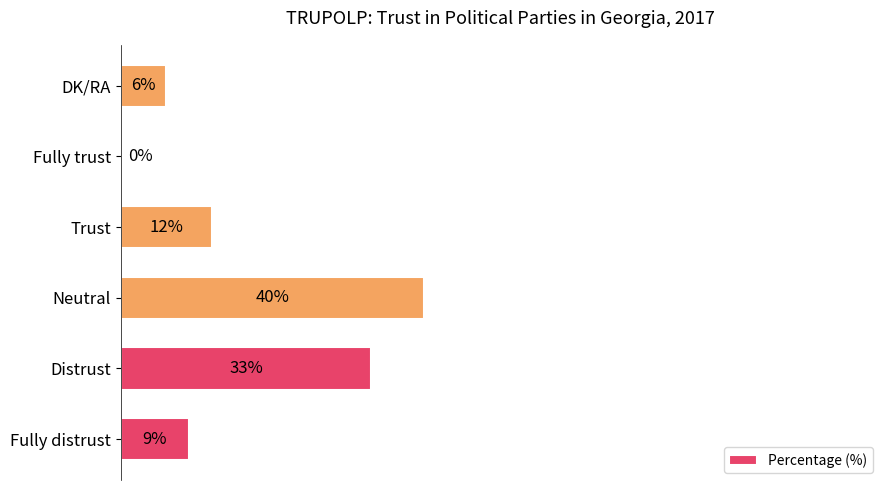

At which label is the value closest to 20?

Trust